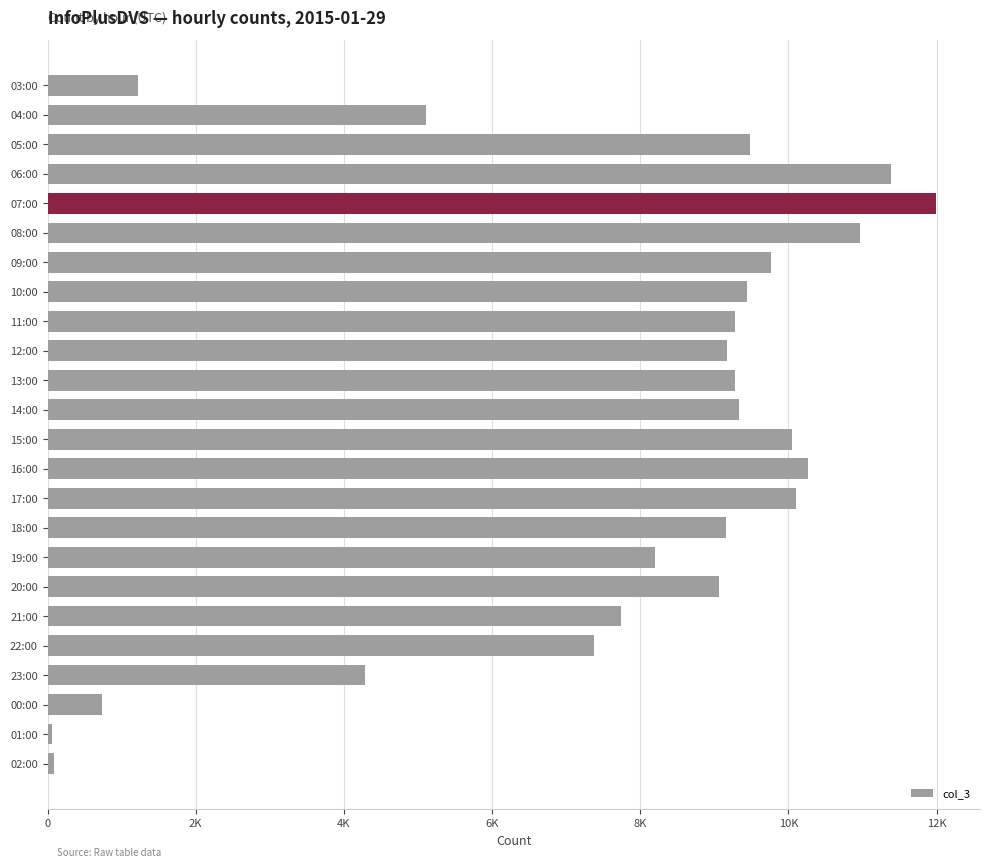

What is the maximum value shown in the chart?

11986